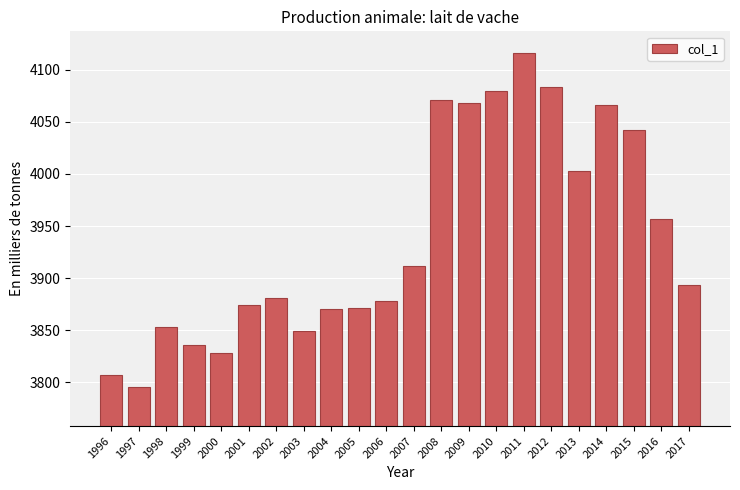

What is the greatest value displayed?

4116.5